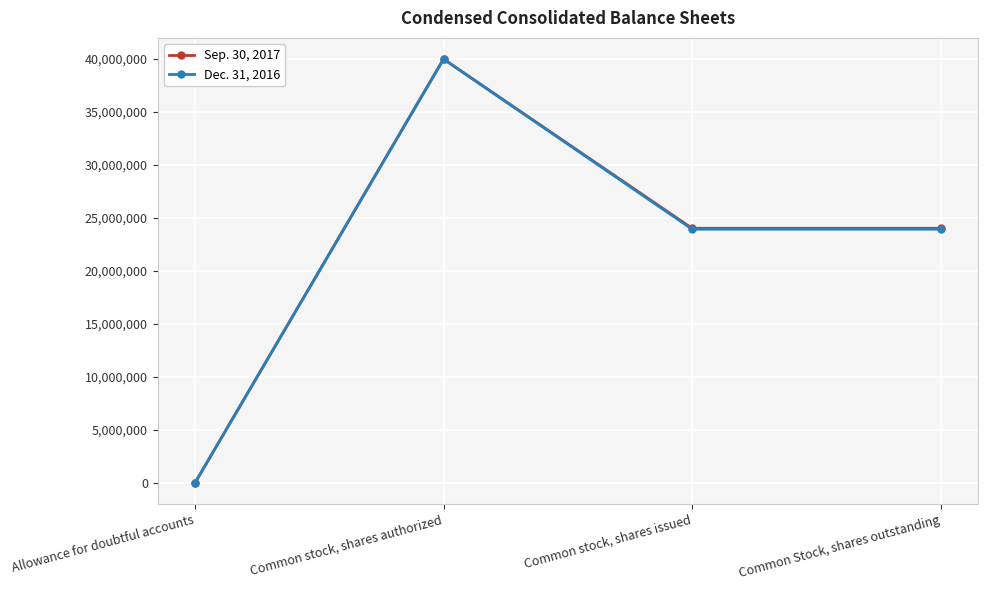

What is the lowest value of the Dec. 31, 2016 series?

2087